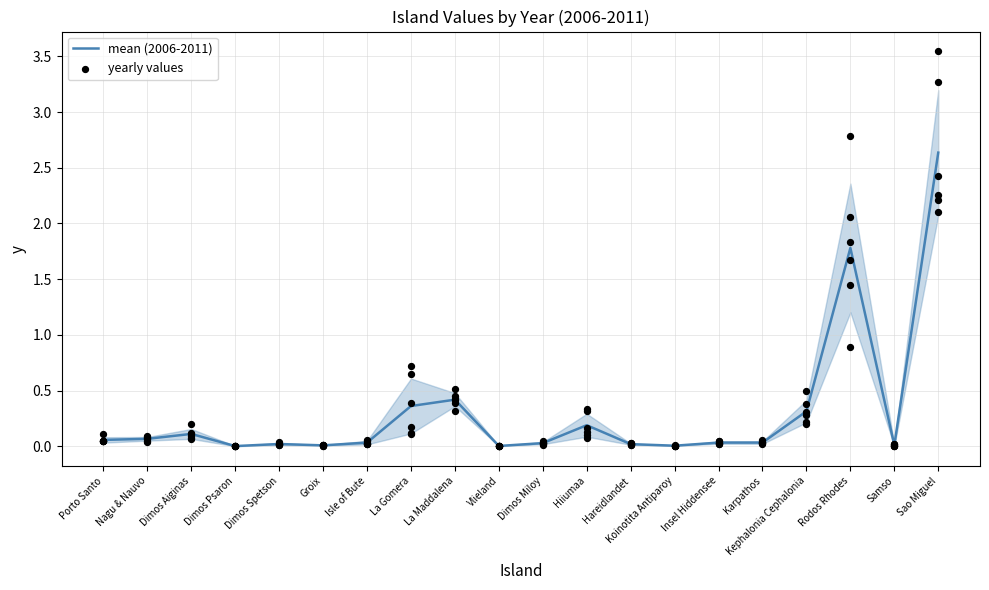

Between Dimos Miloy and Groix, which is larger?

Dimos Miloy